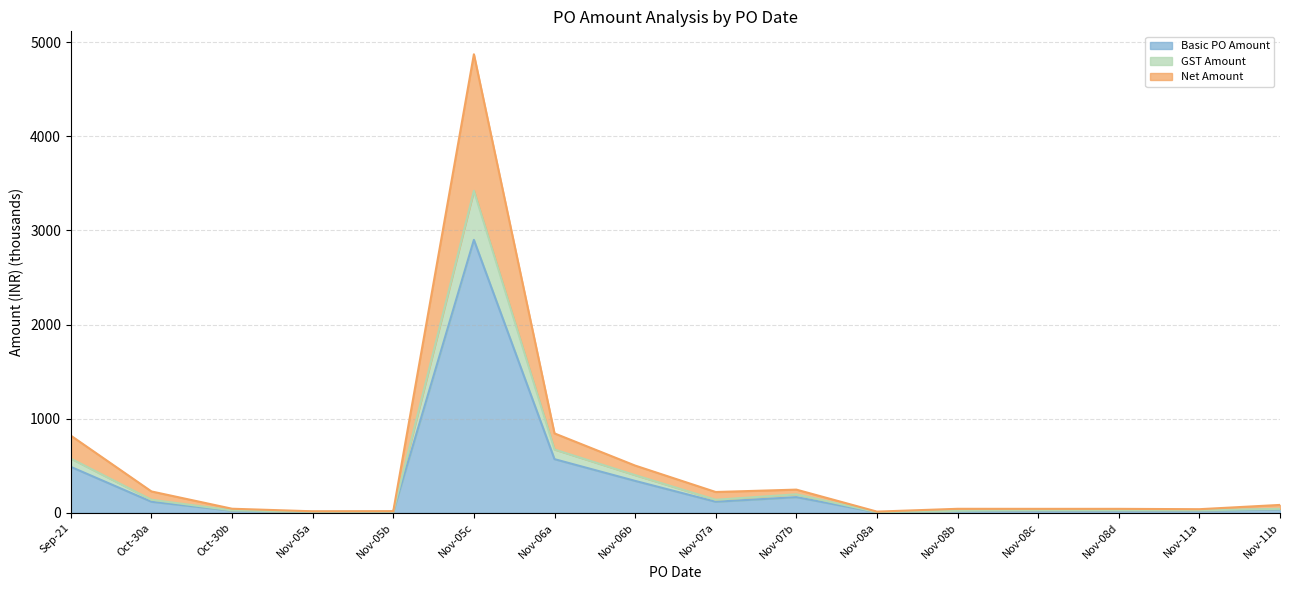

True or false: Basic PO Amount and GST Amount cross at least once.

False